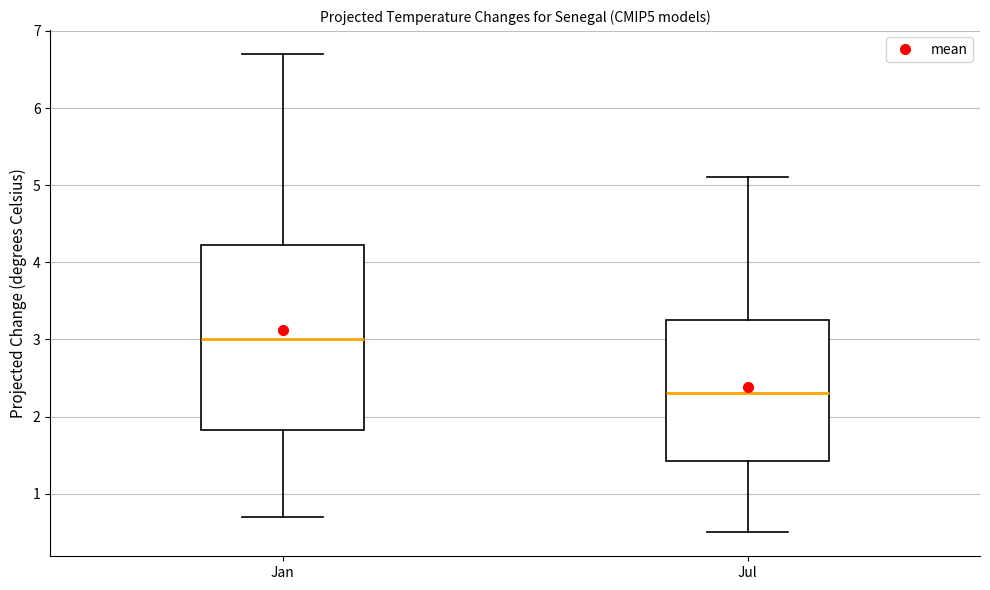

Which box has the highest median line?

Jan